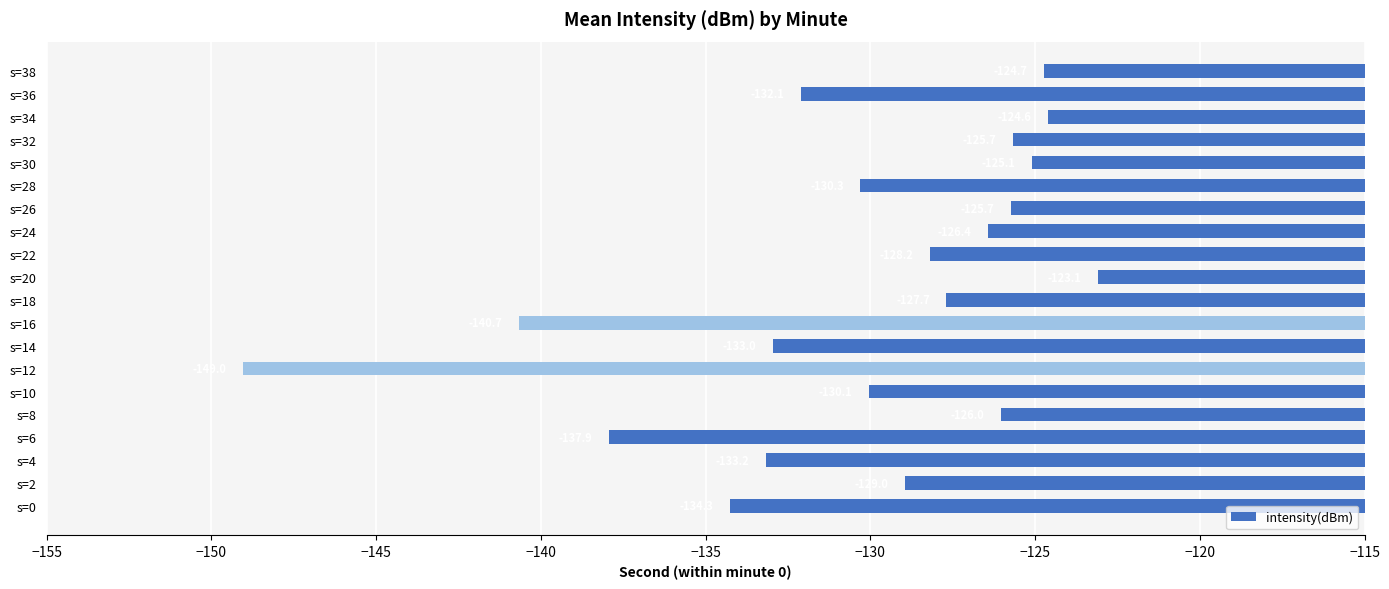

How many bars are there in total?

20